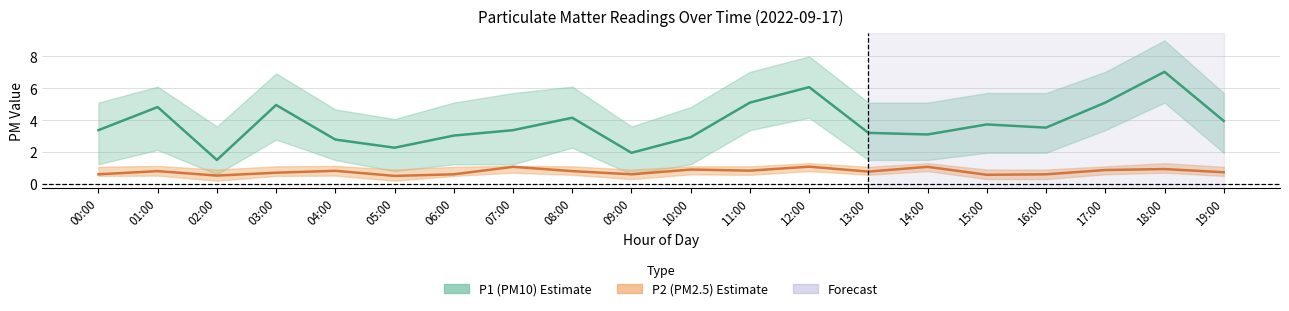

True or false: P1 (PM10) center and P2 (PM2.5) center intersect in this chart.

False